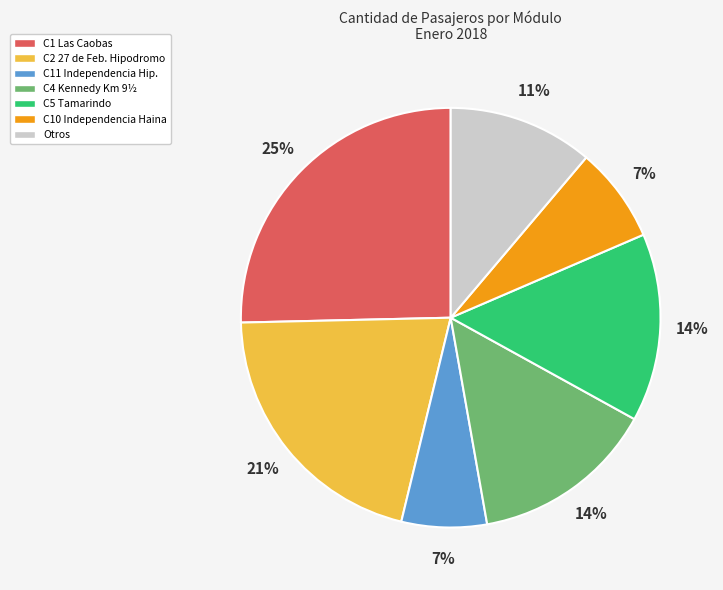

How many segments does this pie chart have?

7